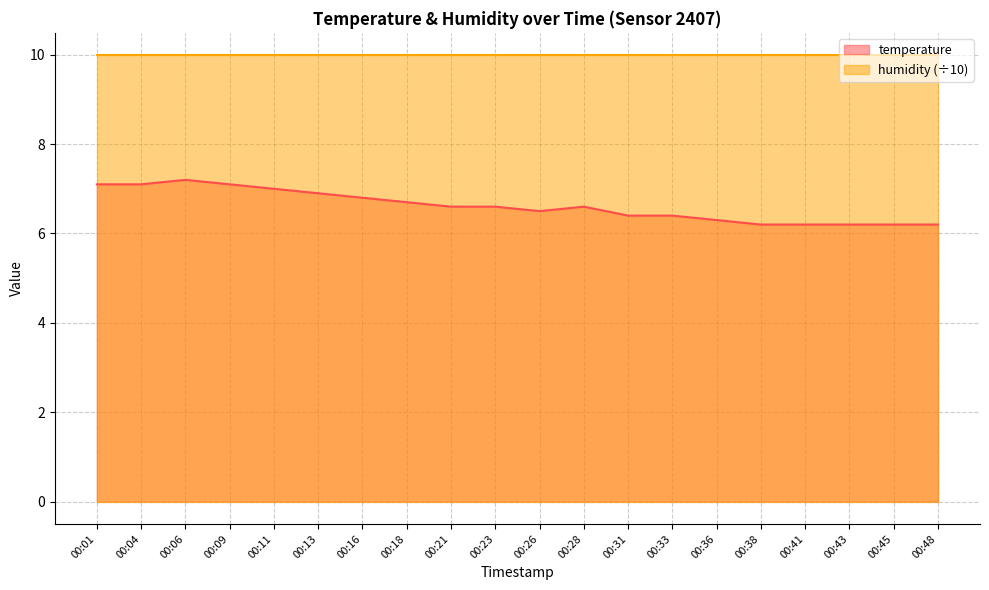

Approximately how many times larger is the value at 00:48 compared to 00:09?

0.9